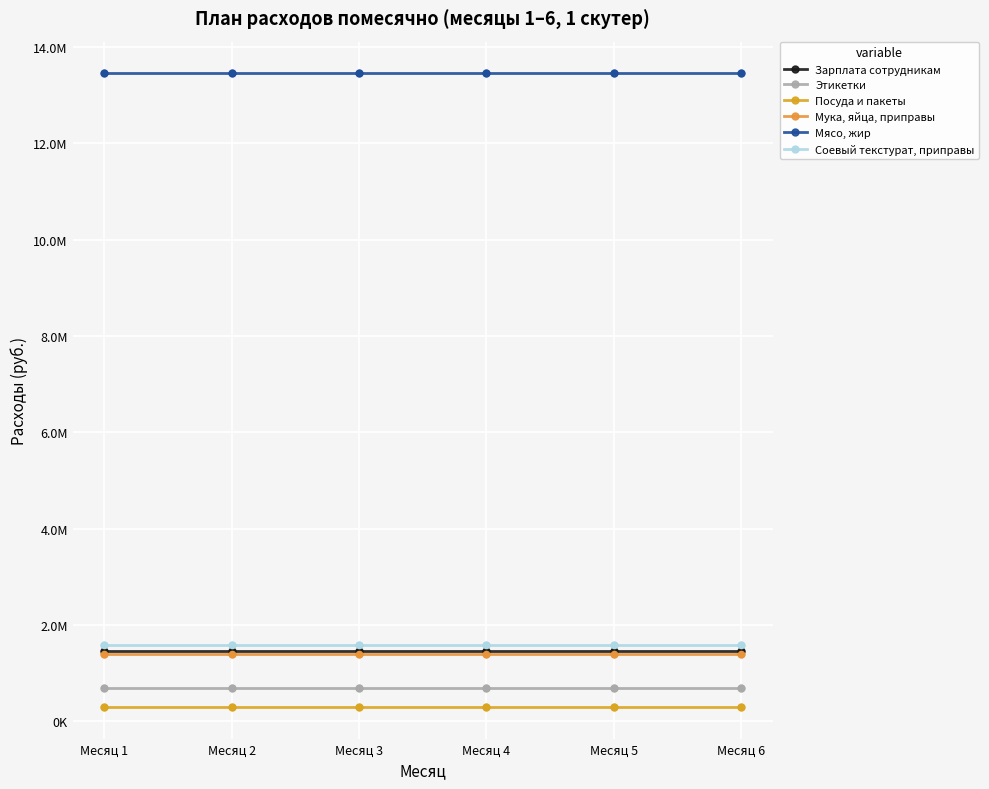

What are all the series names shown in the legend?

Зарплата сотрудникам, Этикетки, Посуда и пакеты, Мука, яйца, приправы, Мясо, жир, Соевый текстурат, приправы